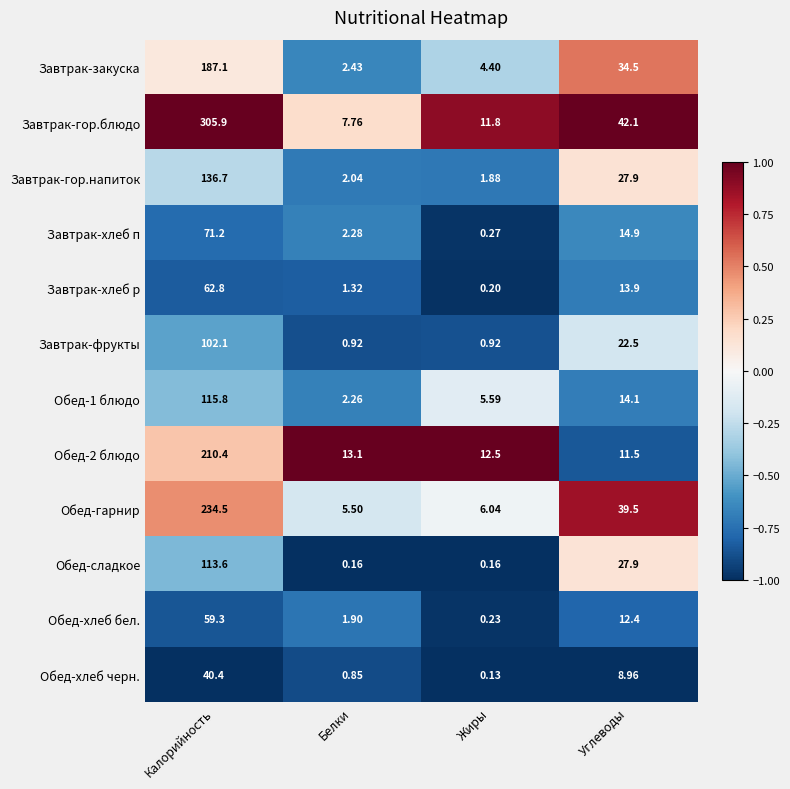

At which category does the chart reach its minimum across all series?

Жиры